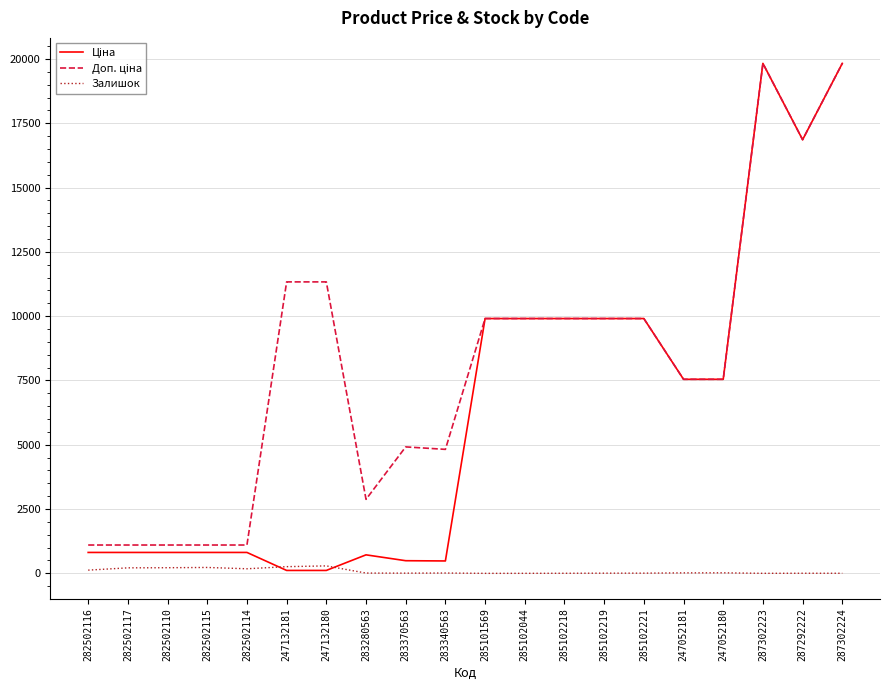

Is it true that Залишок equals 290.0 at 247132180?

True